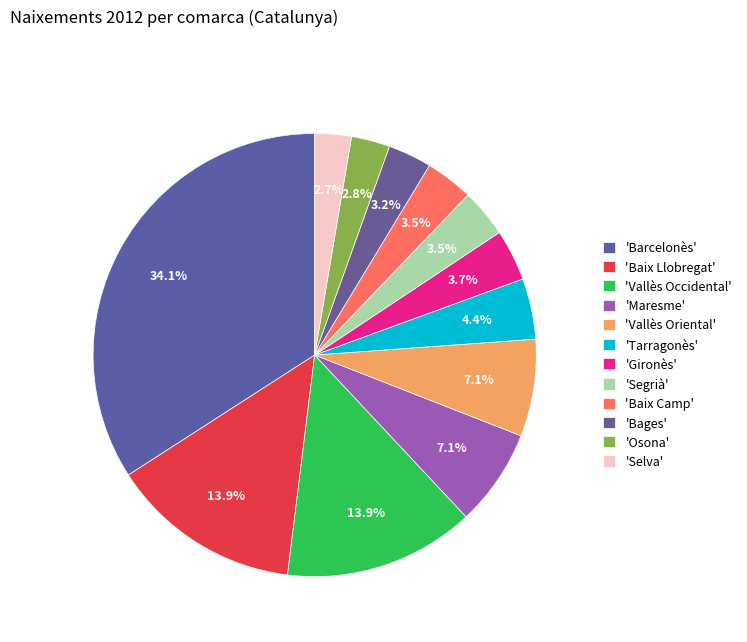

How many slices are in this pie chart?

12